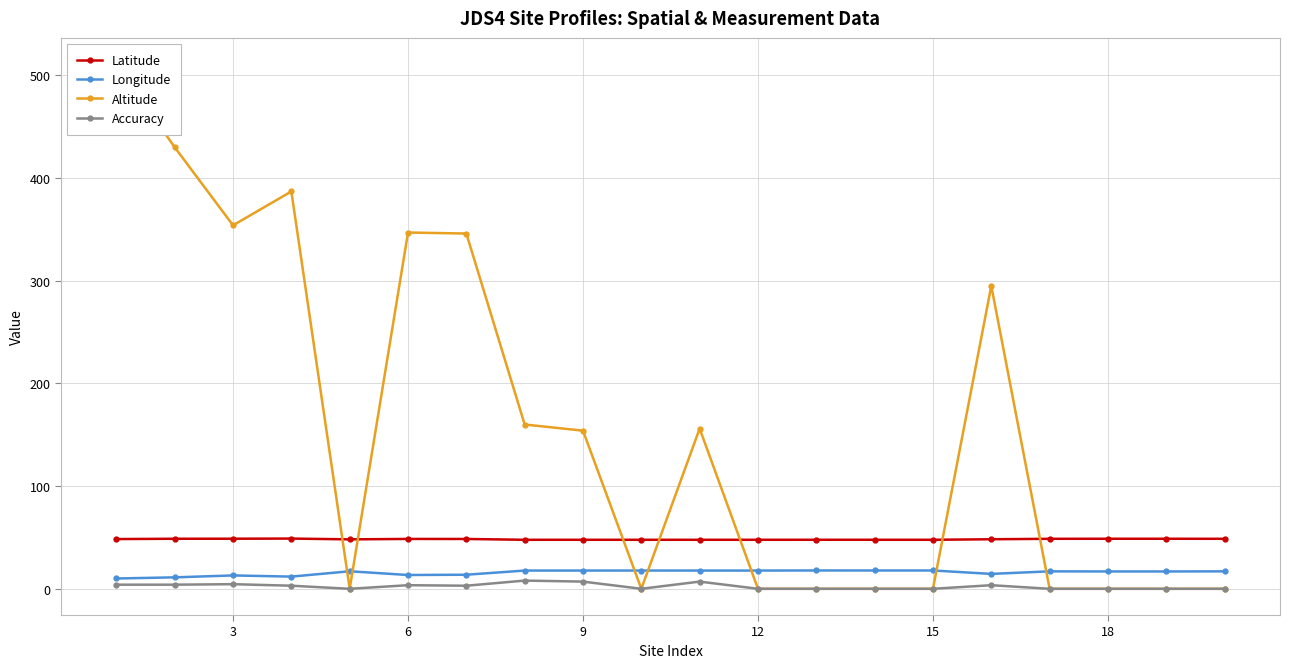

True or false: Latitude has more than 1 interior local peaks.

True